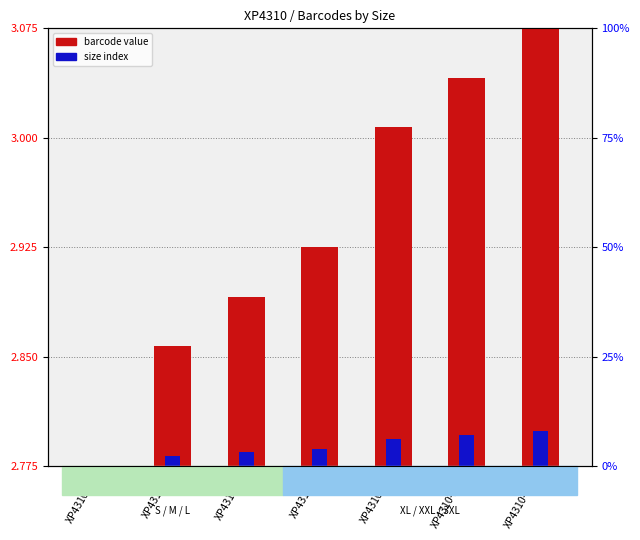

How many bars are there in each group?

2